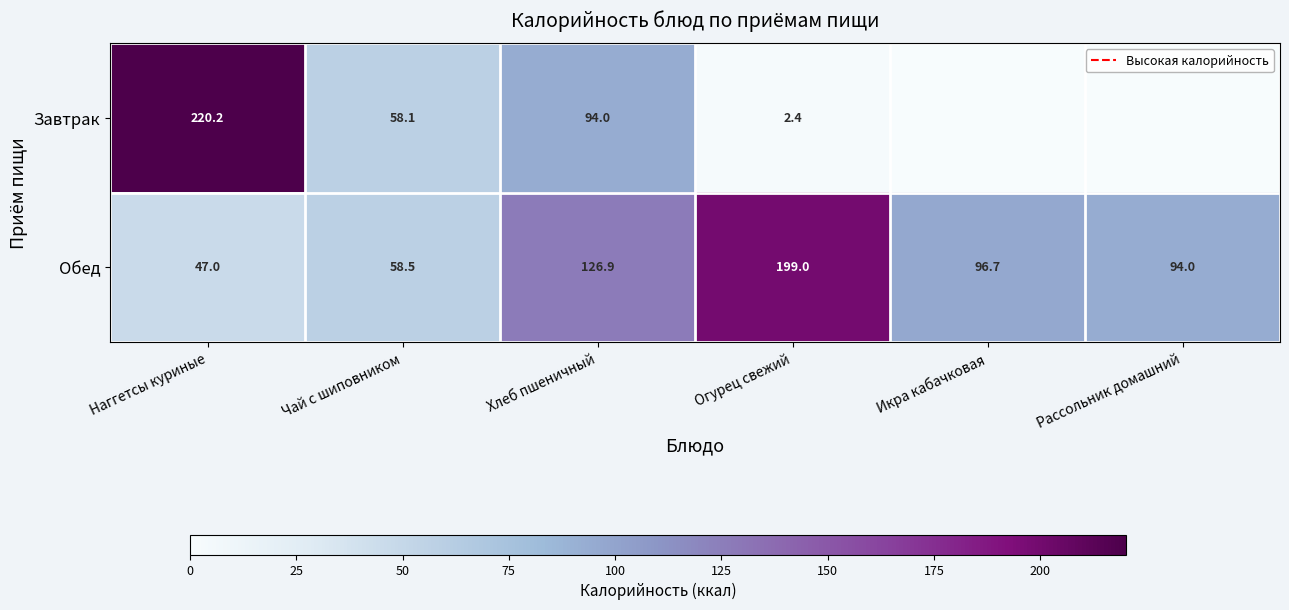

True or false: Завтрак has a value of 87.3 at Чай с шиповником.

False